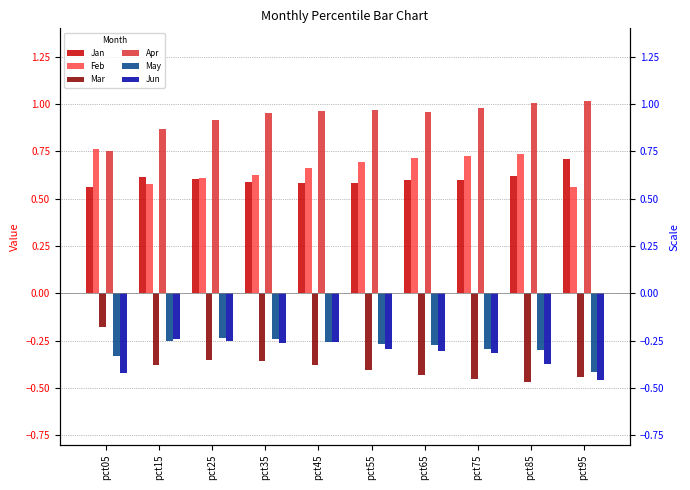

List the labels in order of May value, largest first.

pct25, pct35, pct15, pct45, pct55, pct65, pct75, pct85, pct05, pct95